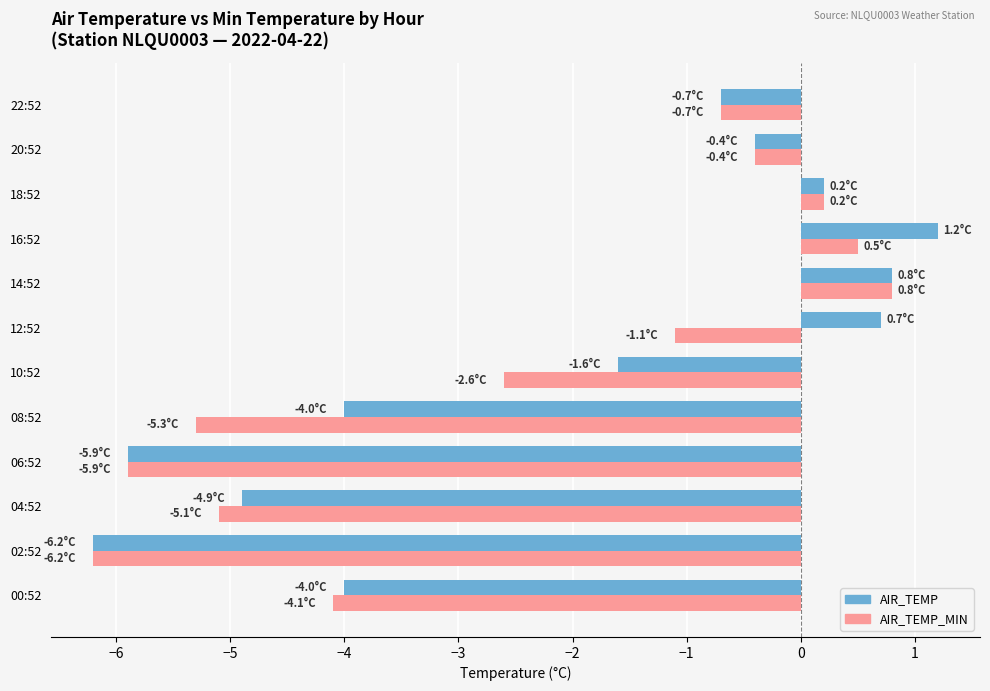

At how many categories does at least one series exceed 0?

4